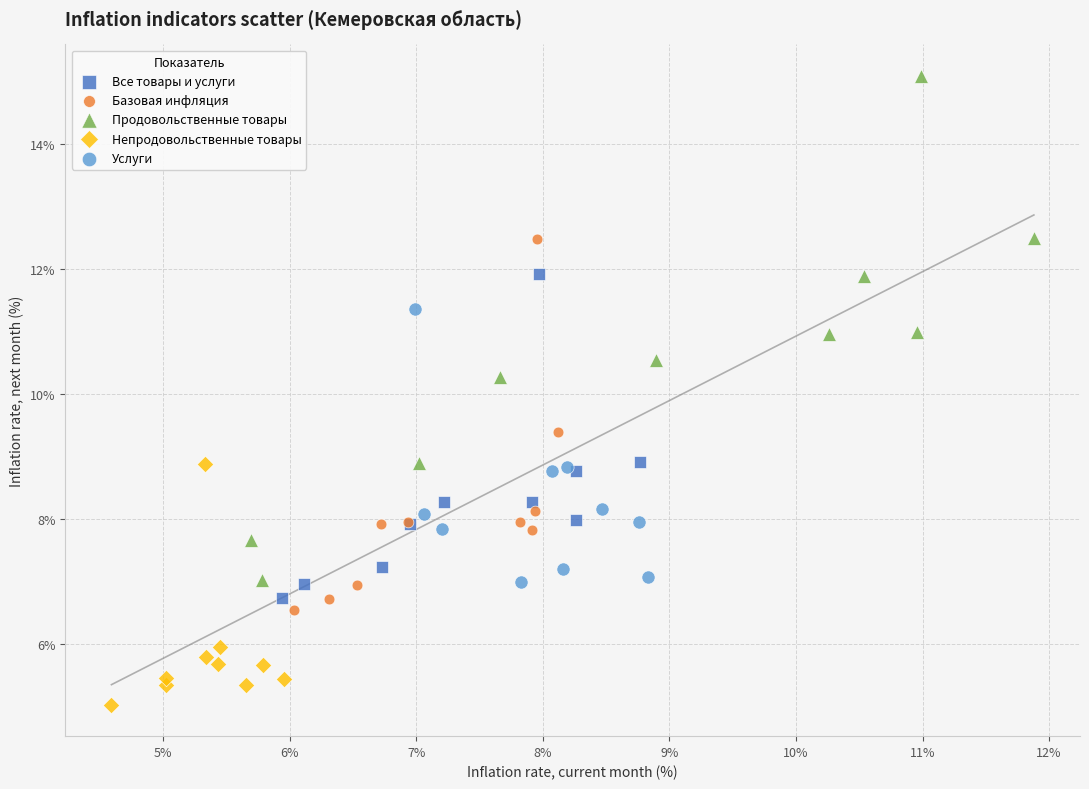

What are all the series names shown in the legend?

Все товары и услуги, Базовая инфляция, Продовольственные товары, Непродовольственные товары, Услуги